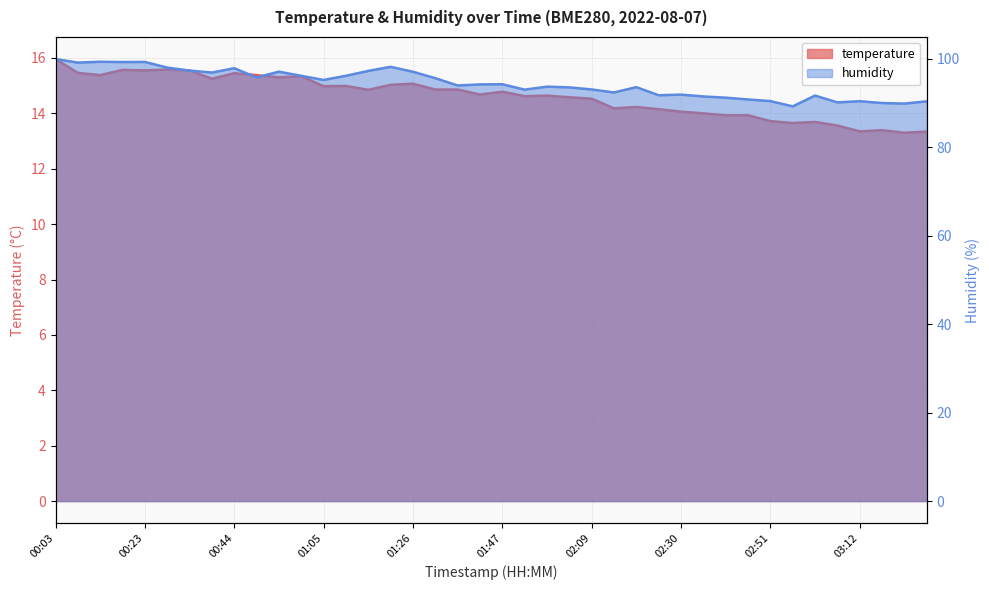

True or false: temperature has a value of 13.4 at 03:17.

True